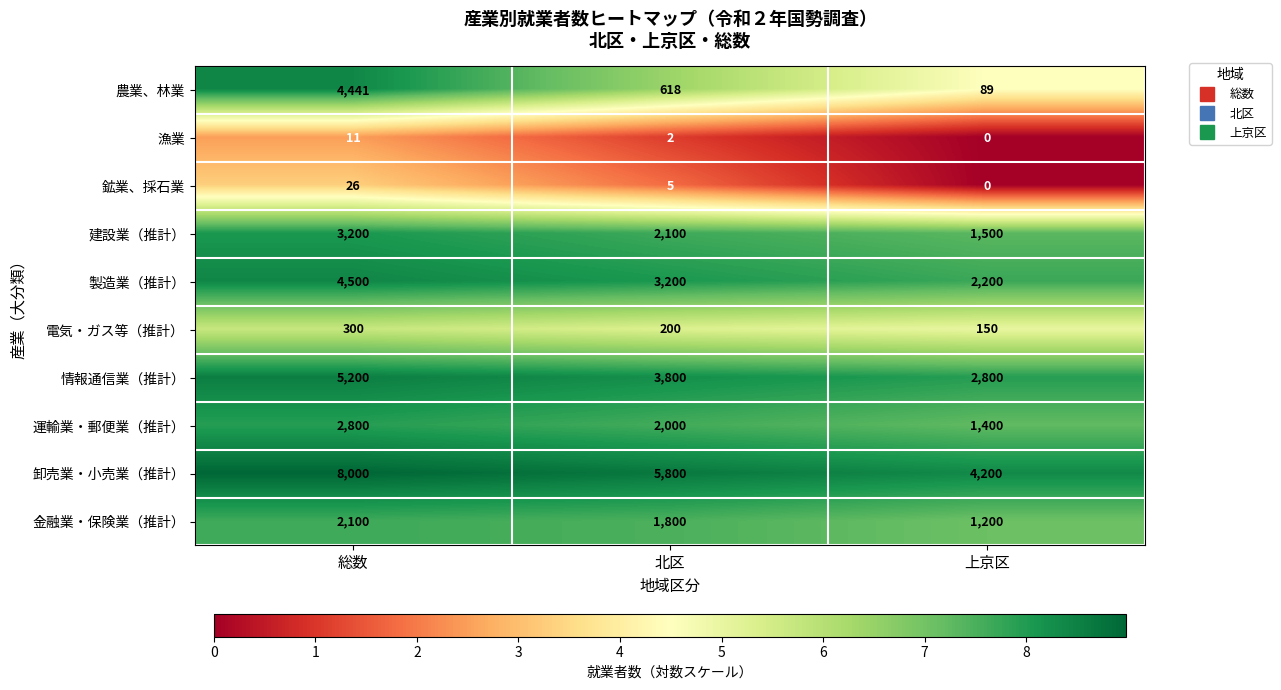

Reading left to right, list all the values displayed in this chart.

農業、林業: 総数=4441	北区=618	上京区=89
漁業: 総数=11	北区=2	上京区=0
鉱業、採石業: 総数=26	北区=5	上京区=0
建設業（推計）: 総数=3200	北区=2100	上京区=1500
製造業（推計）: 総数=4500	北区=3200	上京区=2200
電気・ガス等（推計）: 総数=300	北区=200	上京区=150
情報通信業（推計）: 総数=5200	北区=3800	上京区=2800
運輸業・郵便業（推計）: 総数=2800	北区=2000	上京区=1400
卸売業・小売業（推計）: 総数=8000	北区=5800	上京区=4200
金融業・保険業（推計）: 総数=2100	北区=1800	上京区=1200